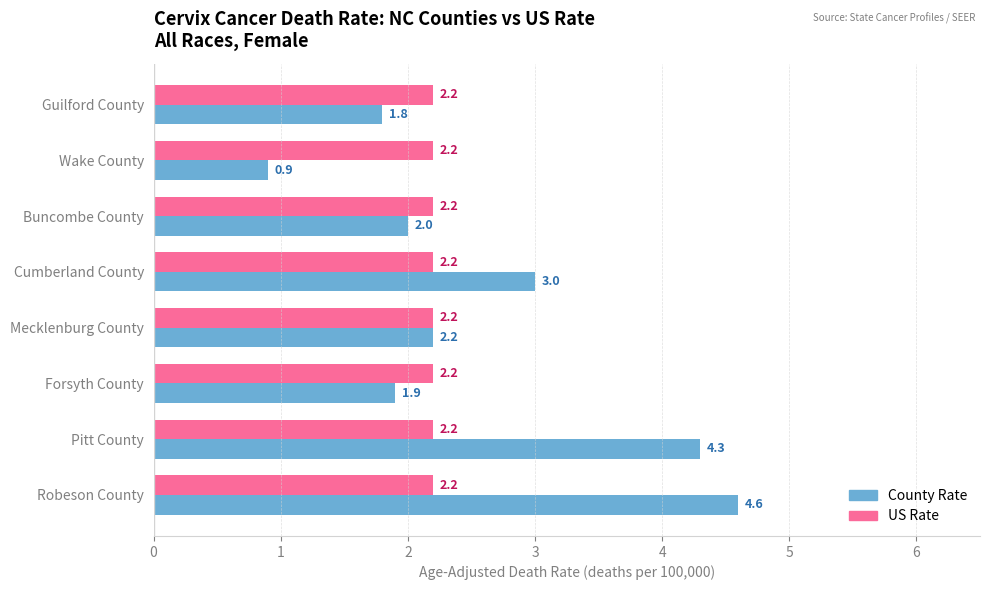

Between Guilford County and Pitt County, which series saw the biggest shift?

County Rate